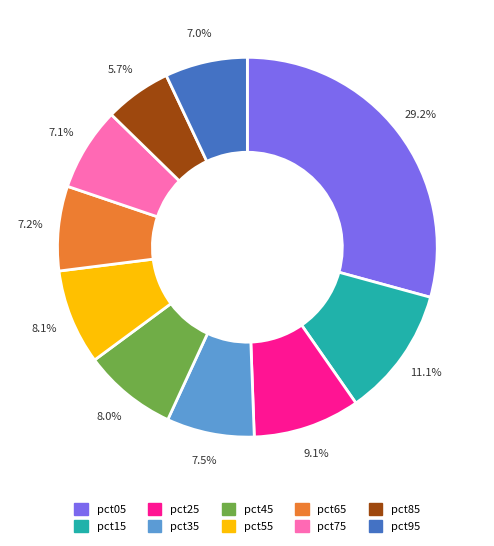

Count the number of slices in the pie.

10